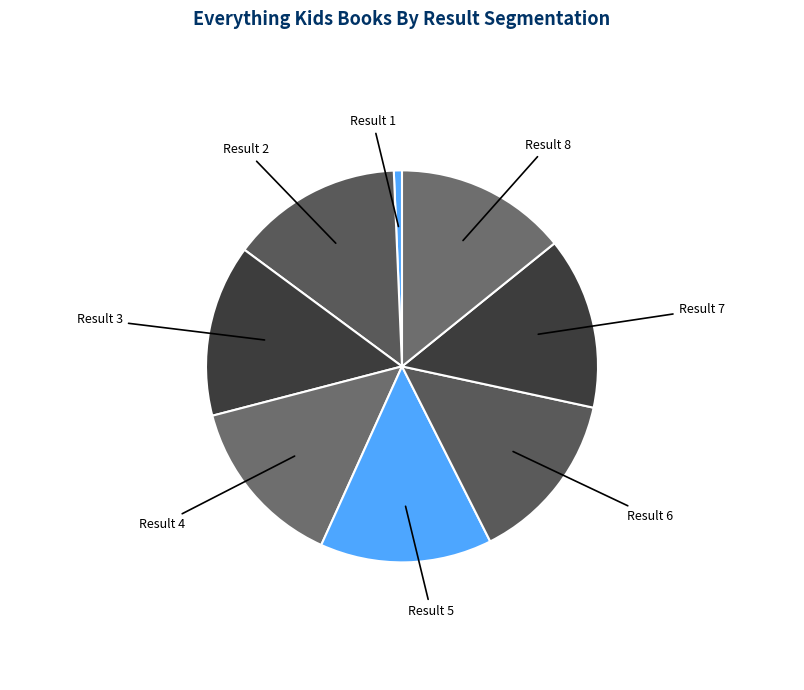

Do Result 4 and Result 7 together represent more than half of the pie?

No